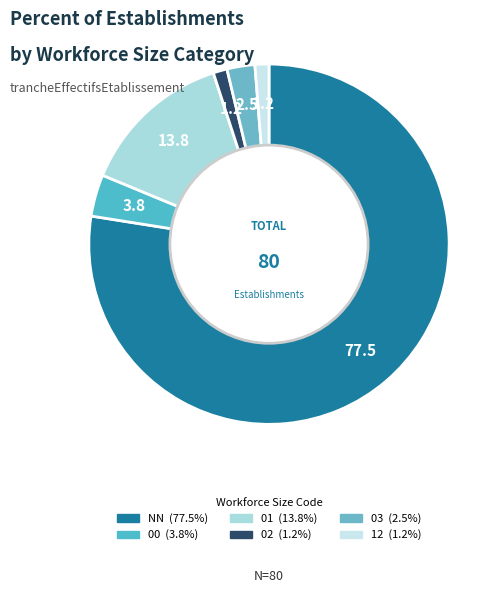

Rank the categories by value from highest to lowest.

NN, 01, 00, 03, 02, 12